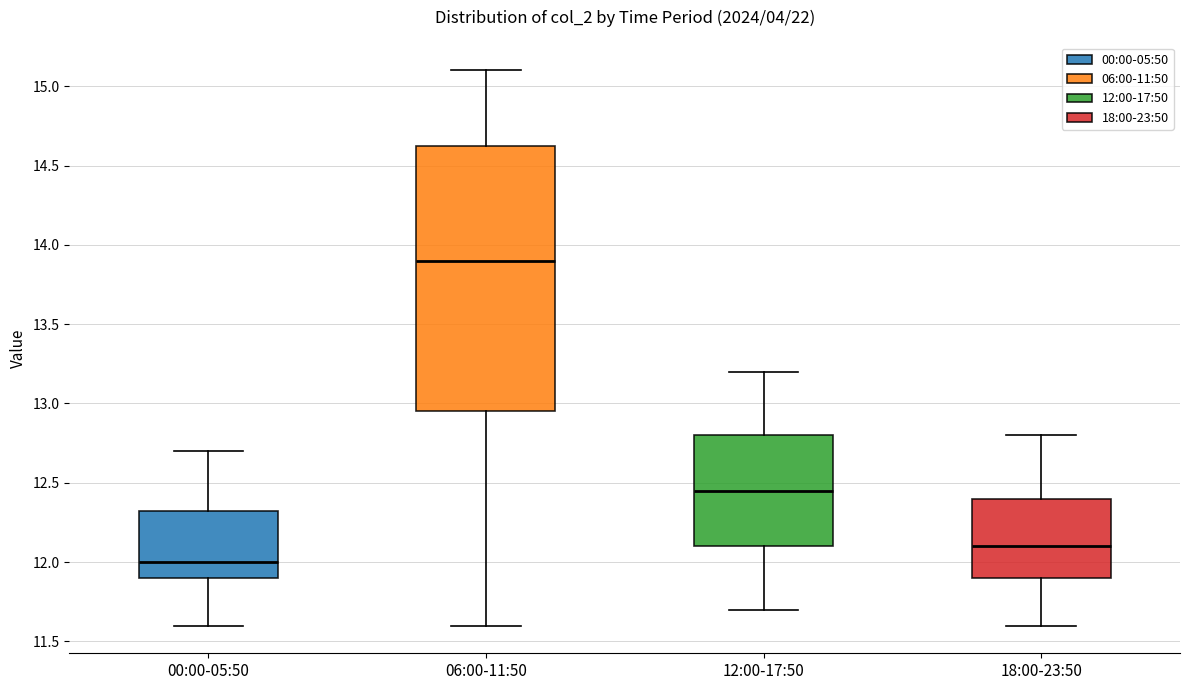

Where does the median line of the box for 18:00-23:50 sit on the y-axis? The values are not printed on the chart, so give them approximately, as read against the axis.

12.10